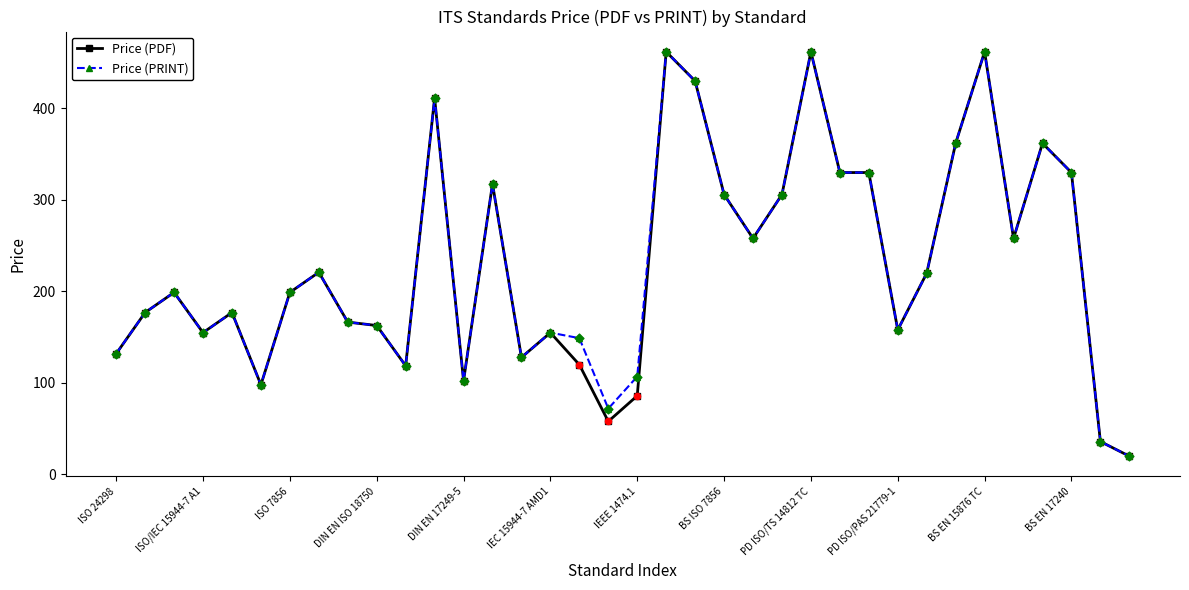

At how many categories does at least one series exceed 400?

5